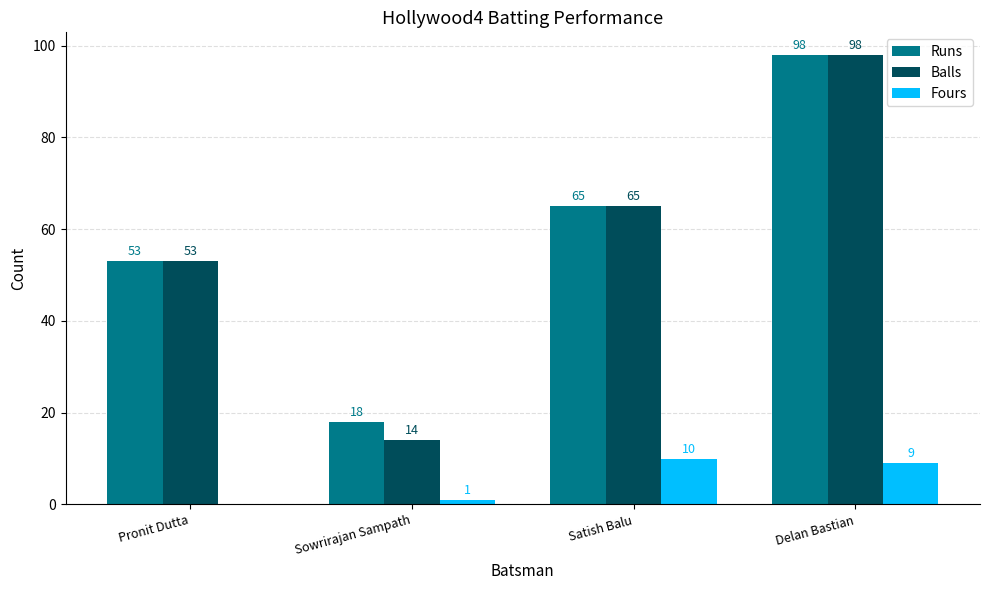

What is the total value across all series at Satish Balu?

140